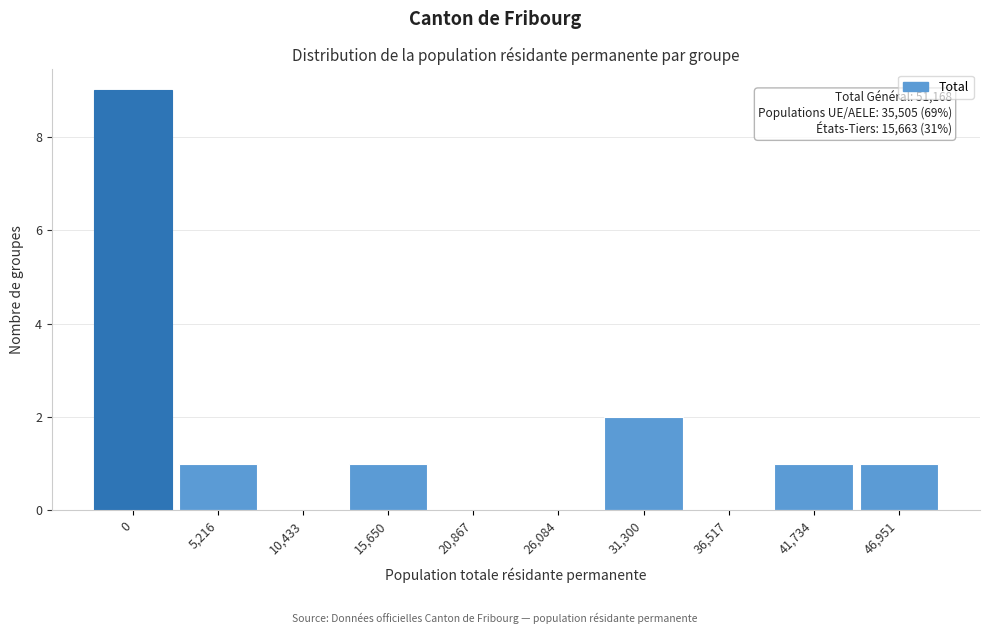

Reading left to right, what are all the values shown in this chart?

0=9	5,216=1	10,433=0	15,650=1	20,867=0	26,084=0	31,300=2	36,517=0	41,734=1	46,951=1